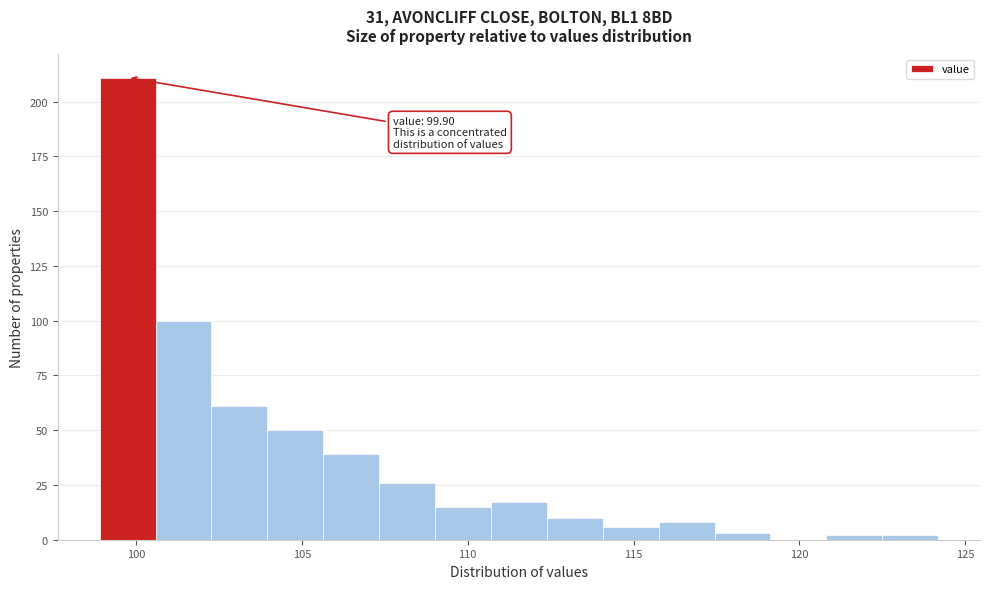

Read against the x-axis, roughly where is the centre of the tallest bar?

99.5